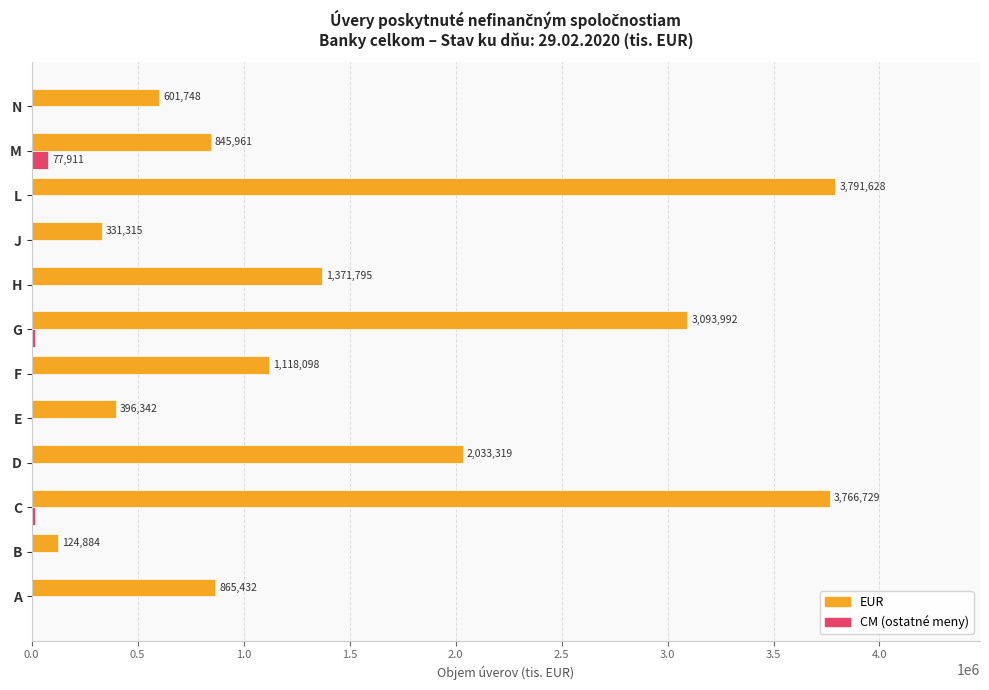

What is the sum of all CM (ostatné meny) values?

115163